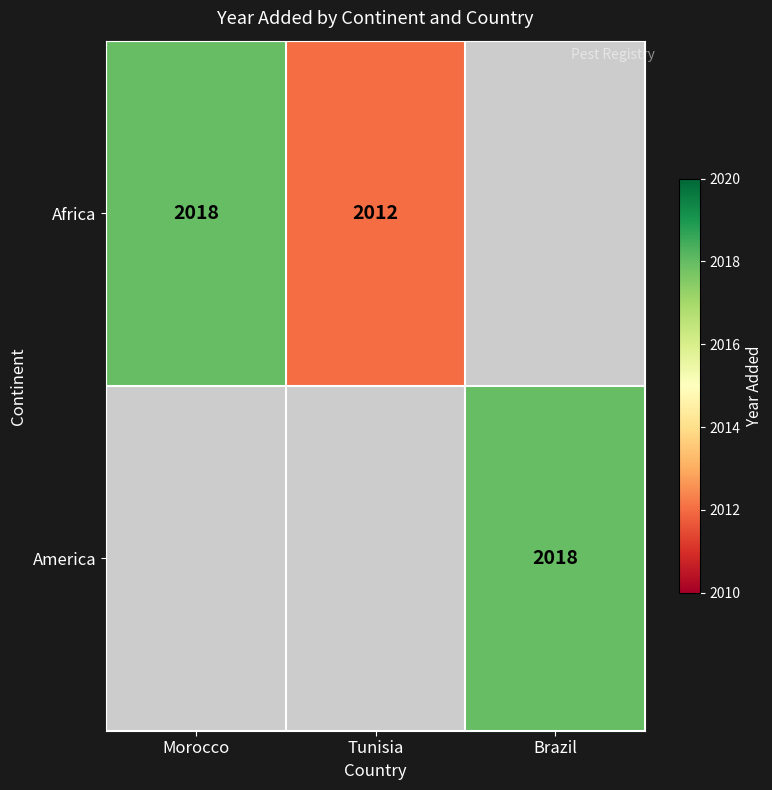

At how many categories does at least one series exceed 516?

3